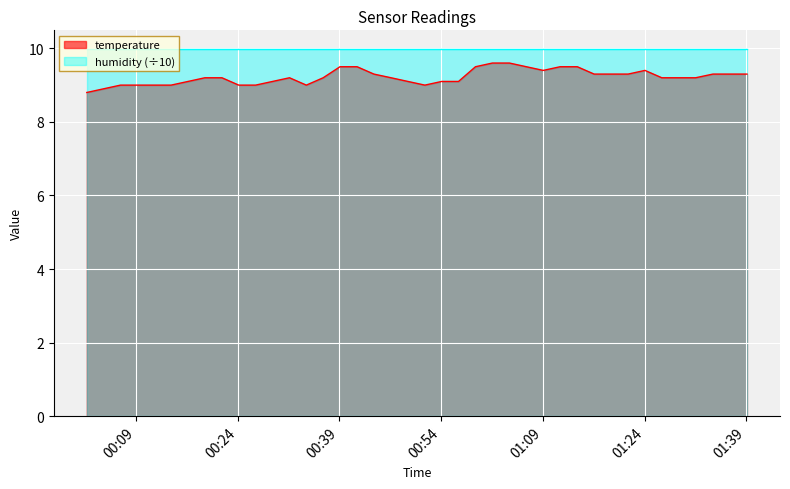

Reading right to left, extract all data points from this chart.

9.3	9.3	9.3	9.2	9.2	9.2	9.4	9.3	9.3	9.3	9.5	9.5	9.4	9.5	9.6	9.6	9.5	9.1	9.1	9.0	9.1	9.2	9.3	9.5	9.5	9.2	9.0	9.2	9.1	9.0	9.0	9.2	9.2	9.1	9.0	9.0	9.0	9.0	8.9	8.8